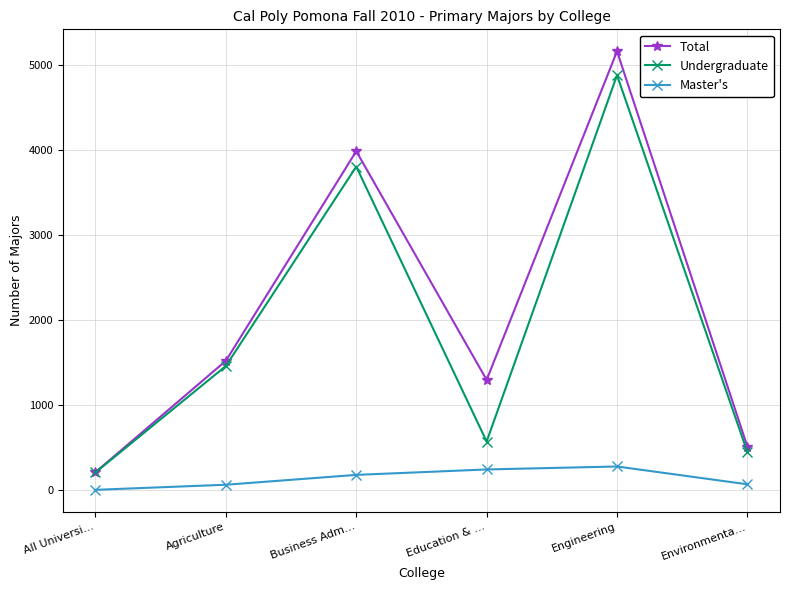

What is the label of the 6th point from the left?

Environmenta…